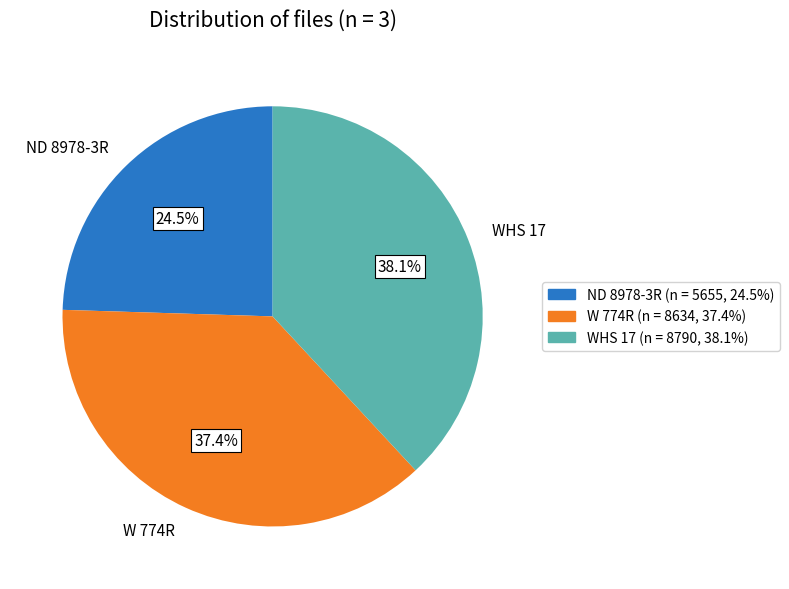

Is there a majority slice in this chart?

No